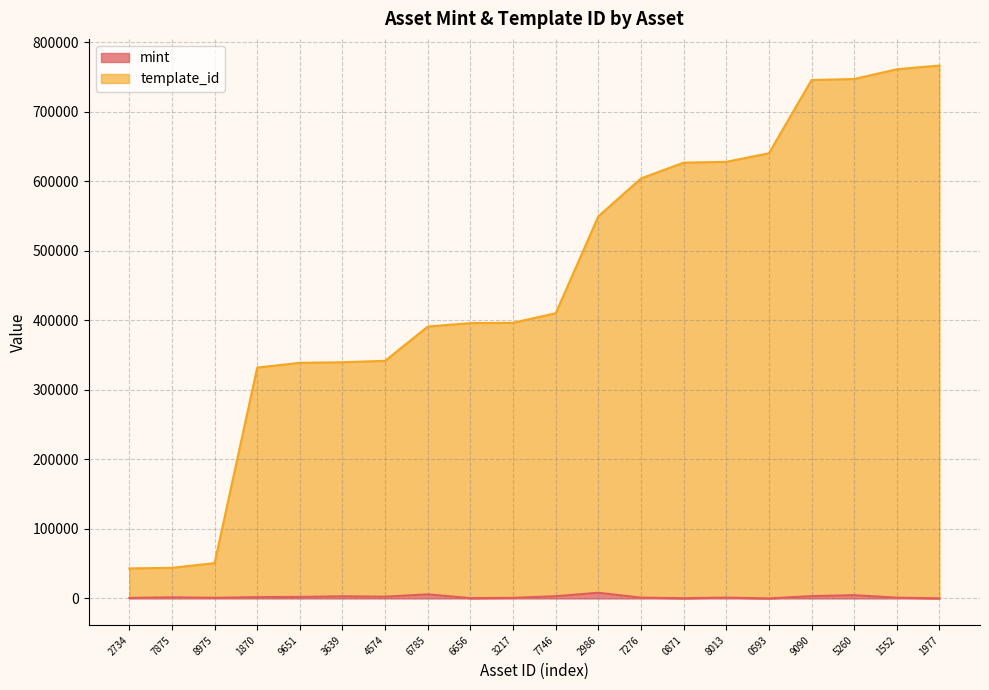

What is the sum of all mint values?

44097